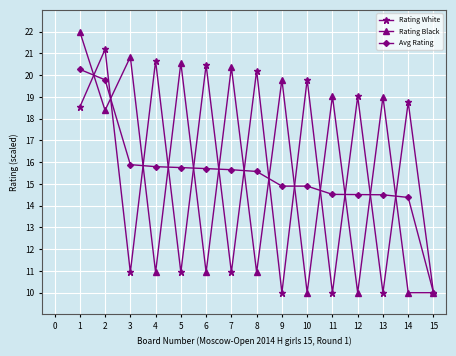

What is the total value across all series at 6?

47.1